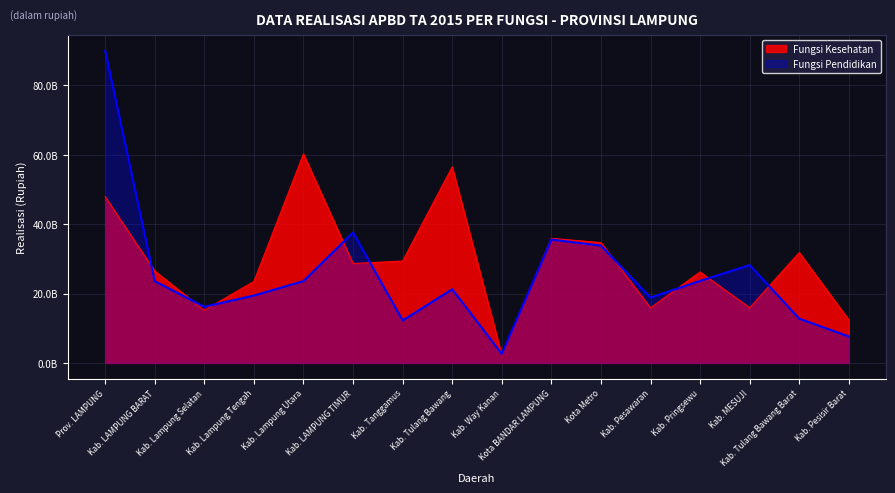

Where does the Fungsi Kesehatan series first go above 28647759801?

Prov. LAMPUNG